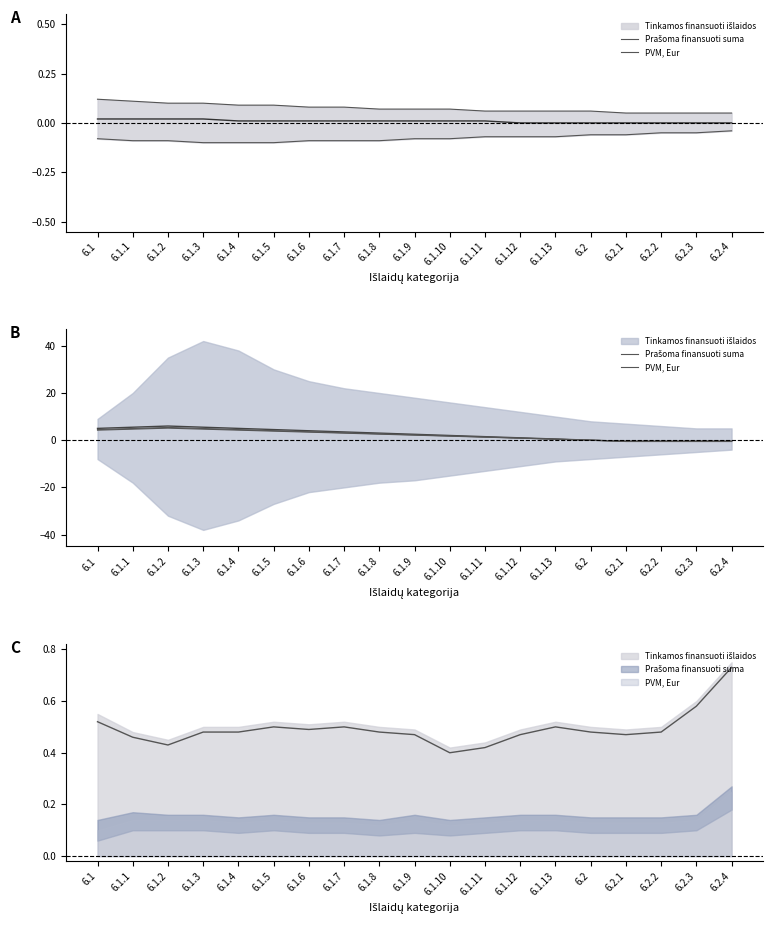

How many values in the Prašoma finansuoti suma series are below 2?

9